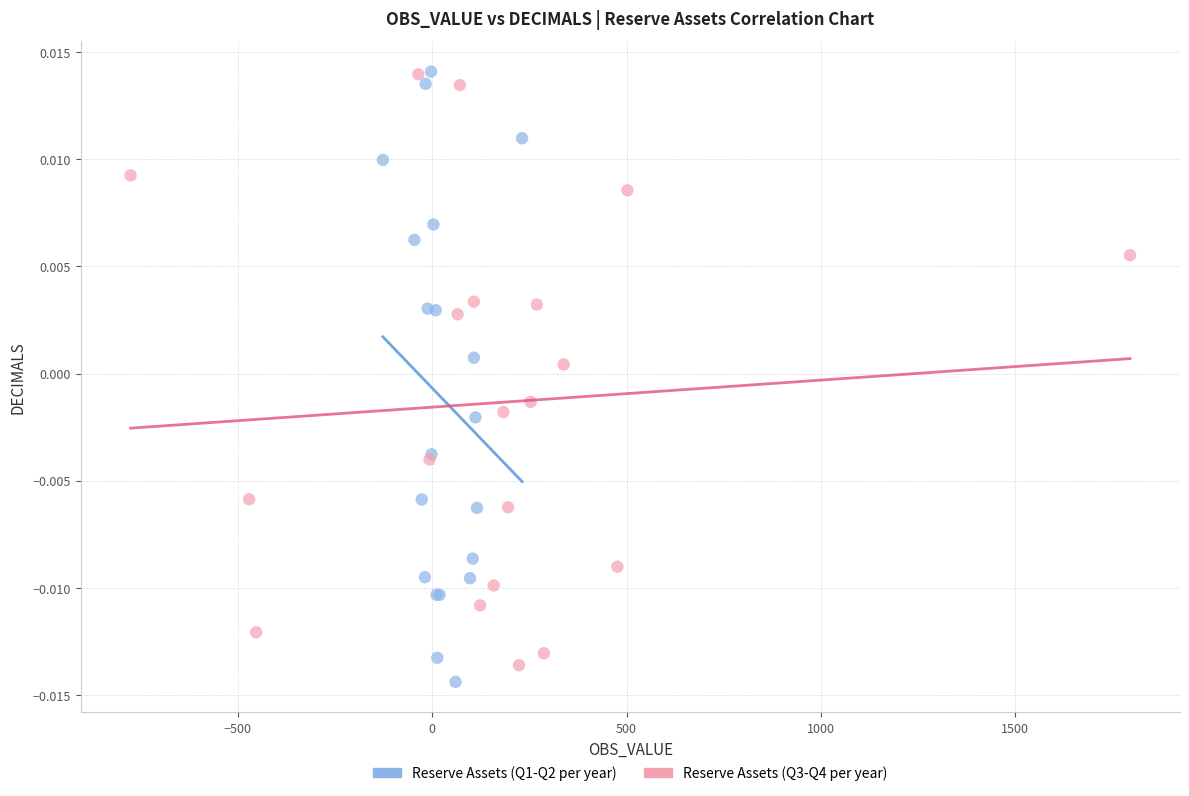

Which series has the widest spread of Y values?

Reserve Assets (Q1-Q2 per year)